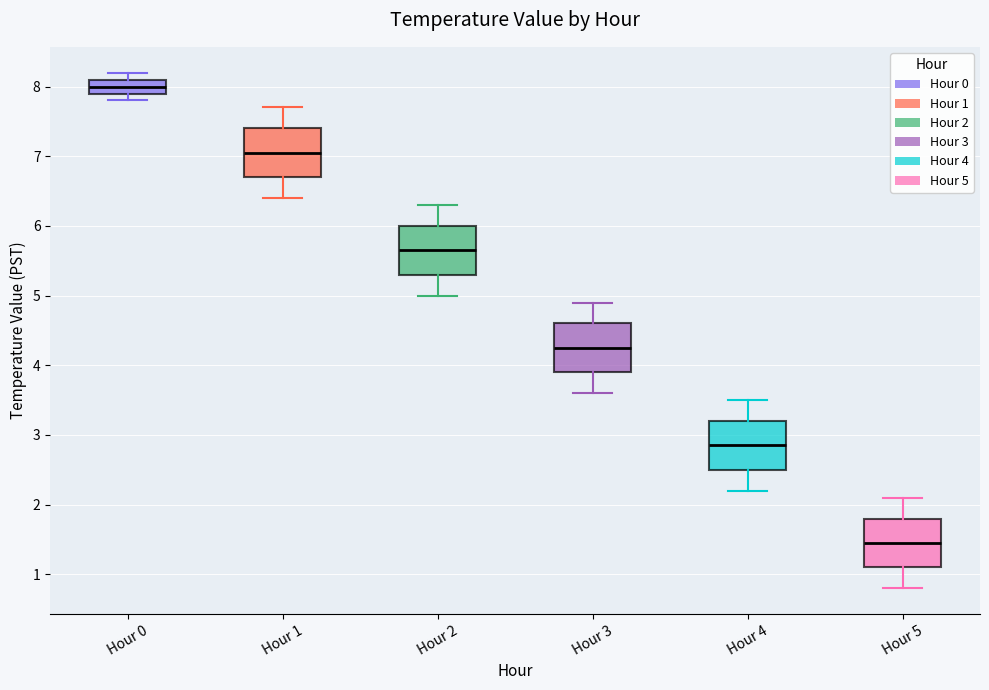

Where does the lower whisker of the box for Hour 3 end on the y-axis? The values are not printed on the chart, so give them approximately, as read against the axis.

3.6